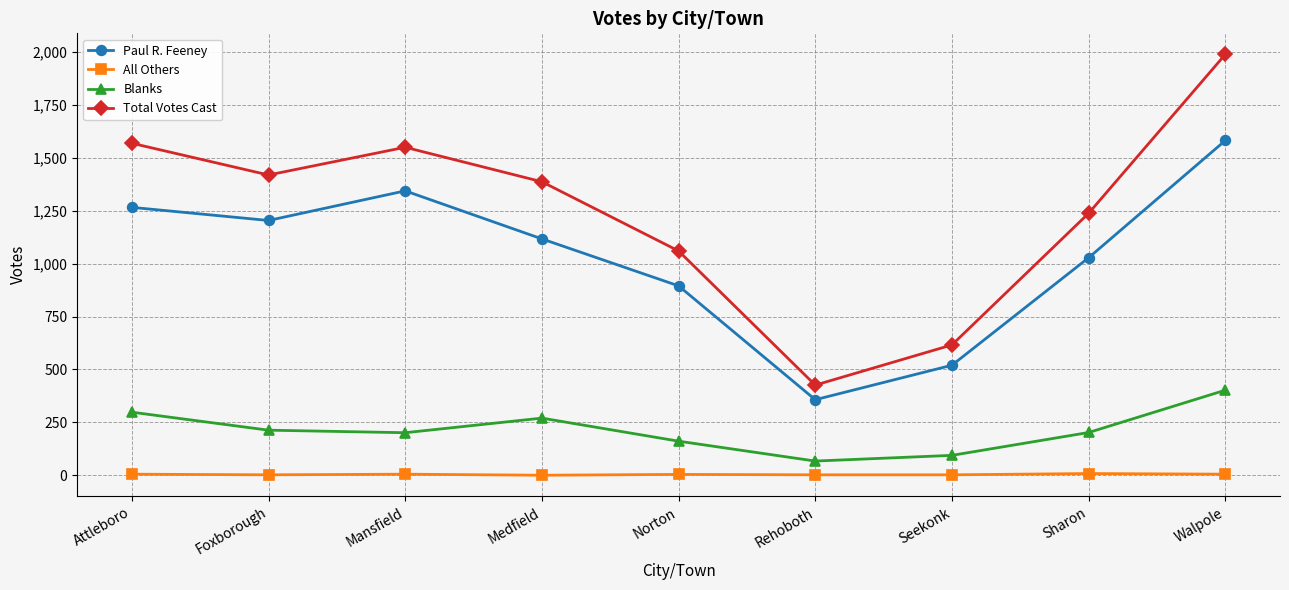

What is the difference between the maximum and minimum values in the Paul R. Feeney series?

1225